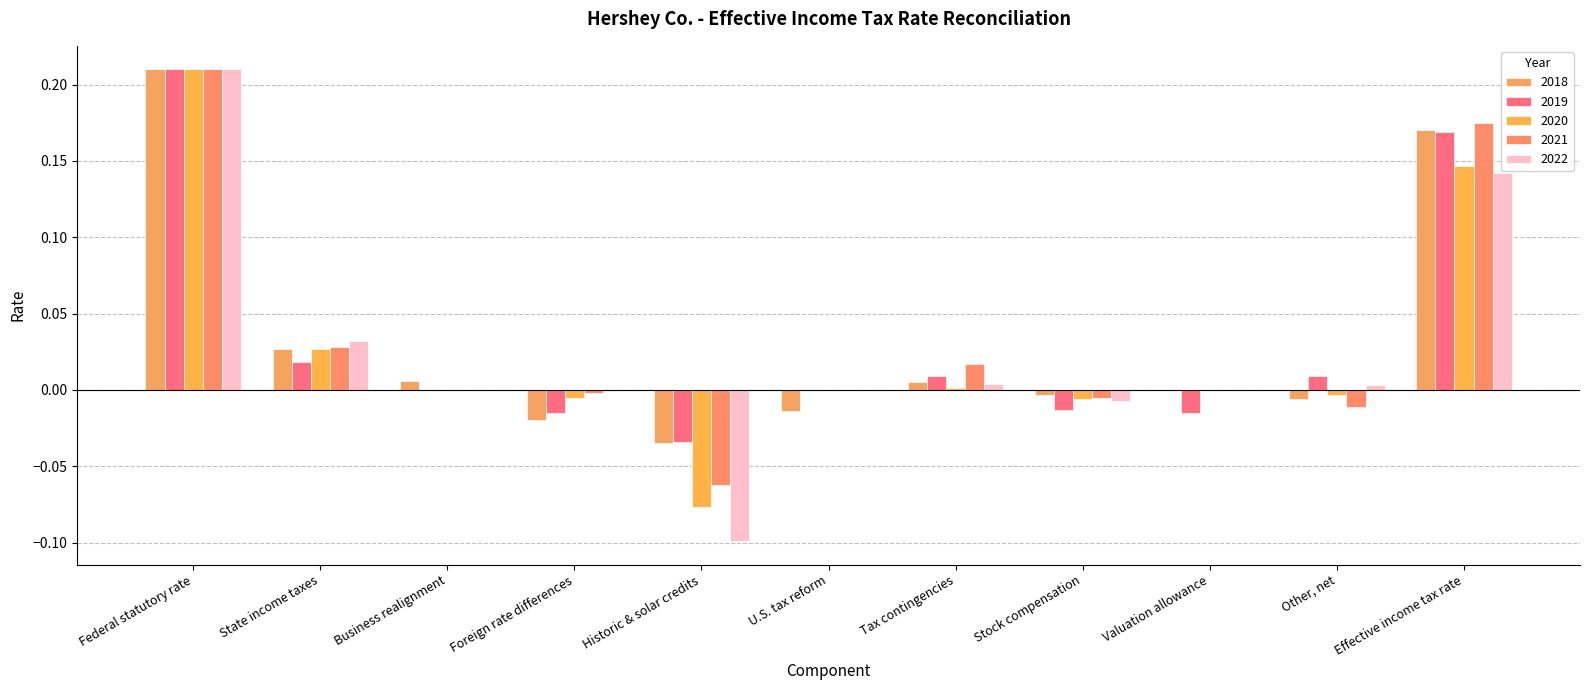

How many groups of bars are there?

11